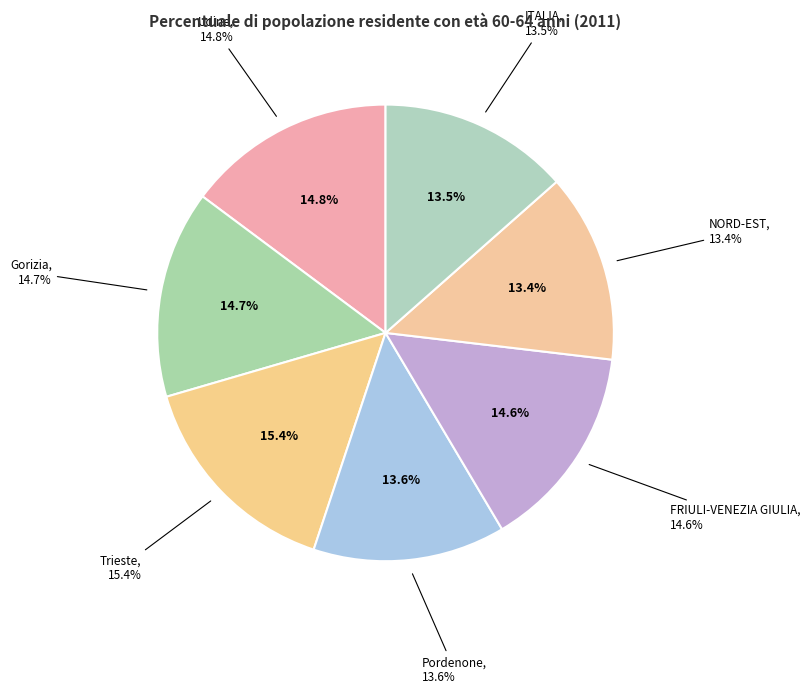

To the nearest percent, what is the difference between the largest and smallest slice percentages?

2%